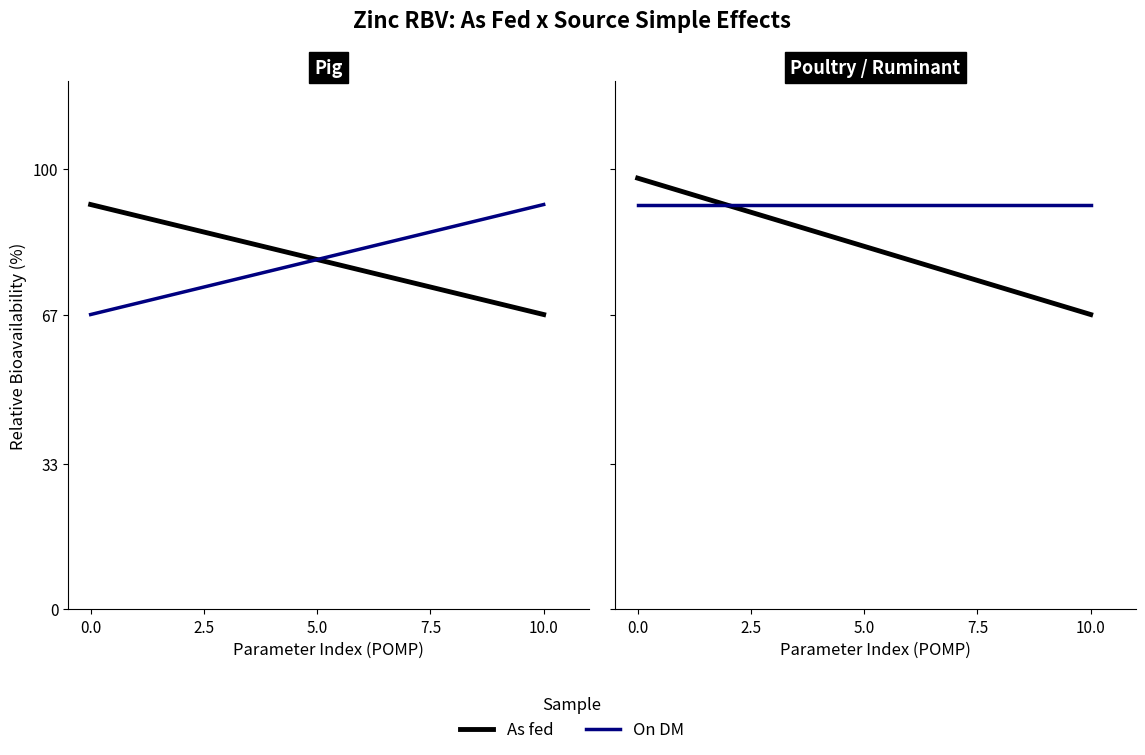

What position from the left is 0.0?

1